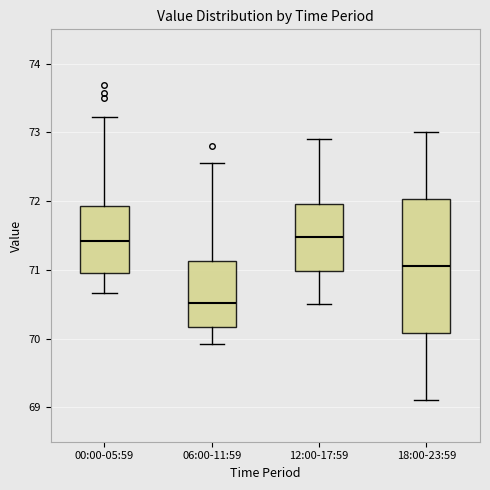

Reading left to right, transcribe this box plot: for each box, give where its median line is, the range the box spans, and where its two whiskers end, as read against the y-axis. The values are not printed on the chart, so give them approximately, as read against the axis.

00:00-05:59: median 71.4, box 71.0 to 71.9, whiskers 70.7 to 73.2
06:00-11:59: median 70.5, box 70.2 to 71.1, whiskers 69.9 to 72.6
12:00-17:59: median 71.5, box 71.0 to 72.0, whiskers 70.5 to 72.9
18:00-23:59: median 71.1, box 70.1 to 72.0, whiskers 69.1 to 73.0